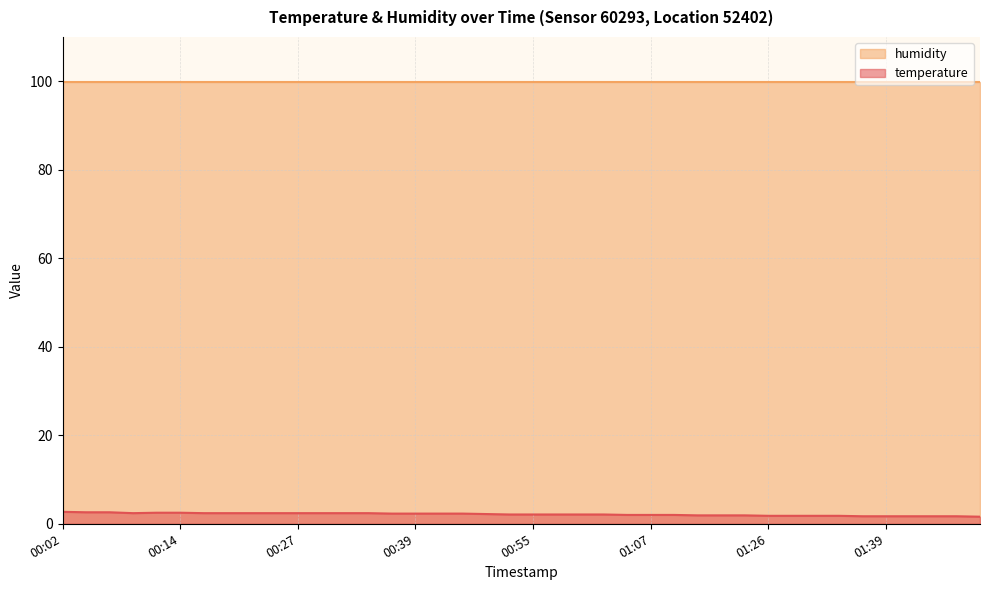

What is the difference between the maximum and minimum values?

1.1